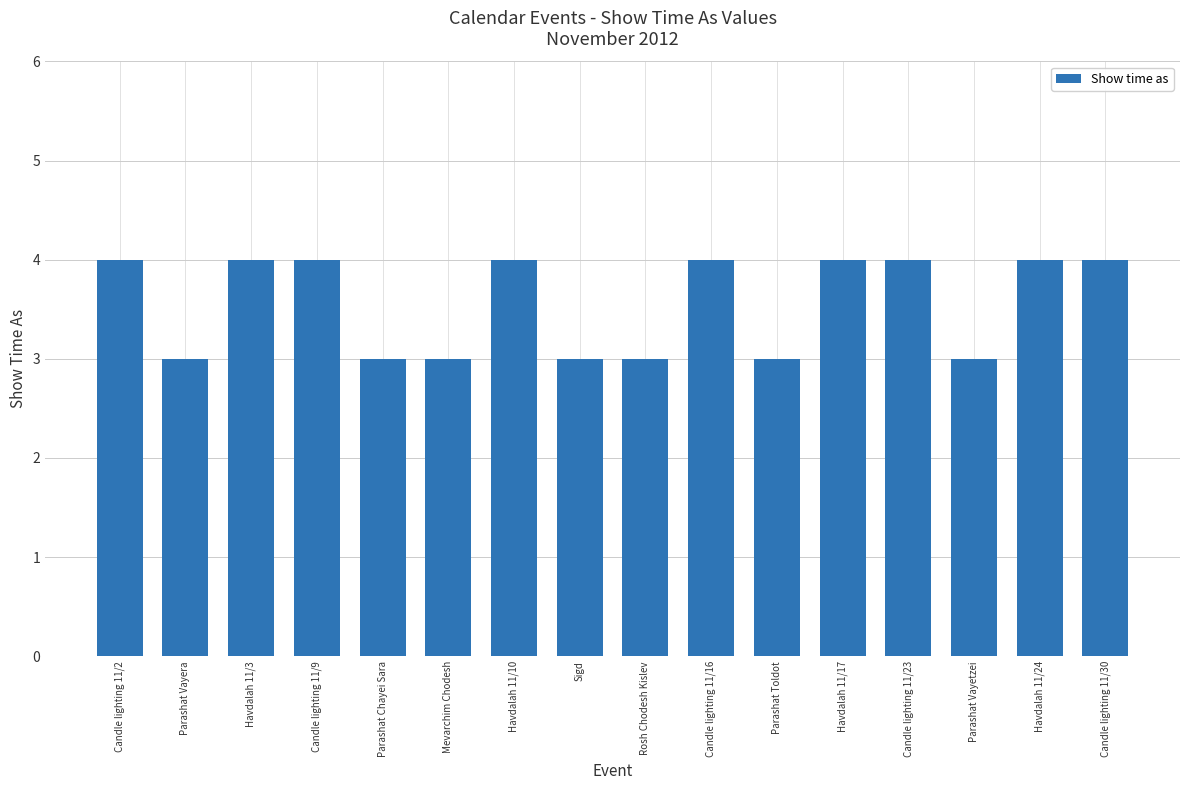

Reading left to right, transcribe all the data shown in this chart.

Candle lighting 11/2=4	Parashat Vayera=3	Havdalah 11/3=4	Candle lighting 11/9=4	Parashat Chayei Sara=3	Mevarchim Chodesh=3	Havdalah 11/10=4	Sigd=3	Rosh Chodesh Kislev=3	Candle lighting 11/16=4	Parashat Toldot=3	Havdalah 11/17=4	Candle lighting 11/23=4	Parashat Vayetzei=3	Havdalah 11/24=4	Candle lighting 11/30=4